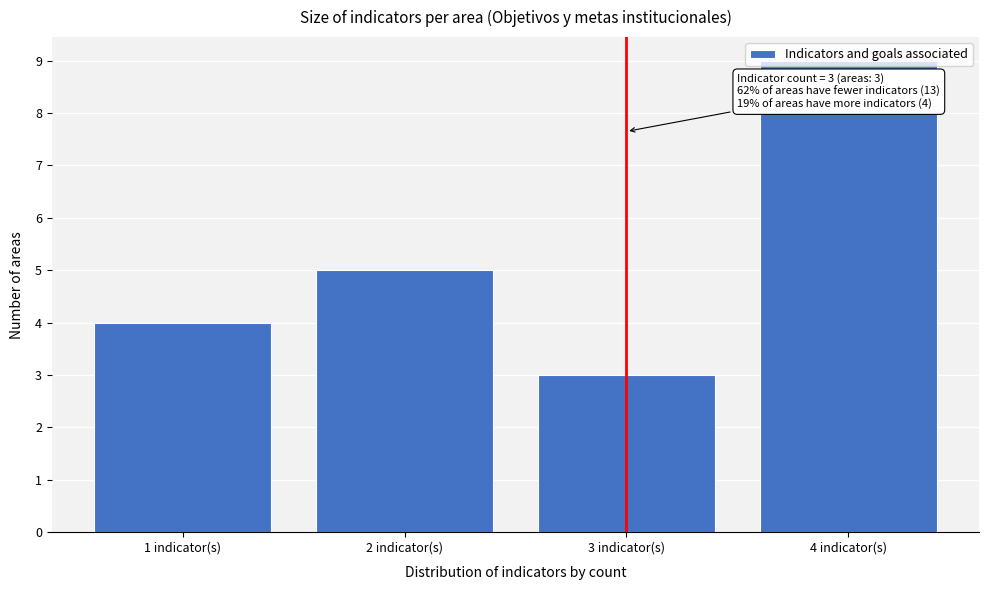

Over which range of the x-axis is the bar tallest?

3.5 to 4.5